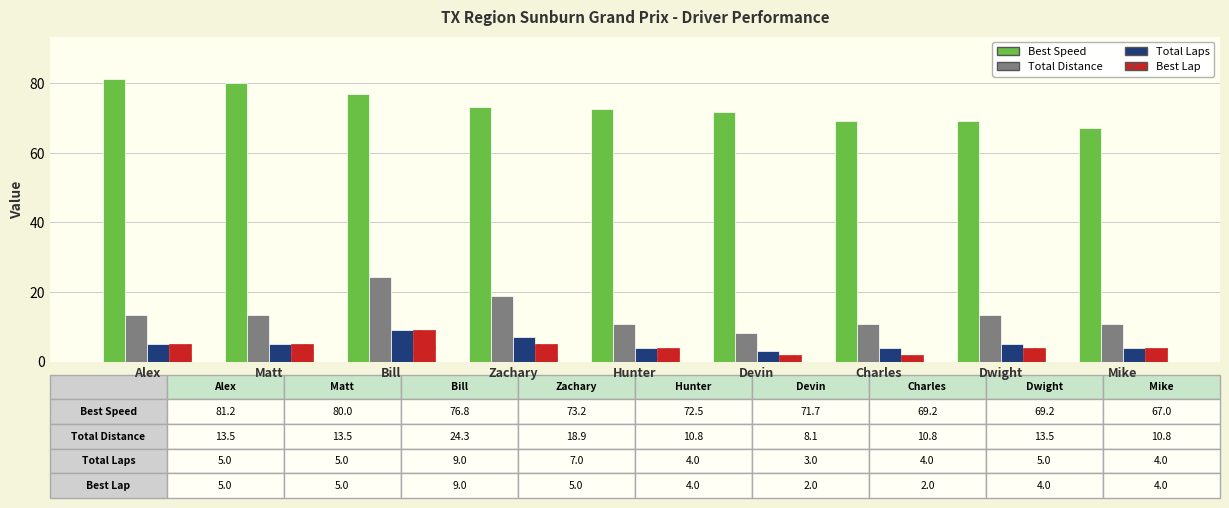

The value of Best Speed at Zachary is 73.2. True or false?

True